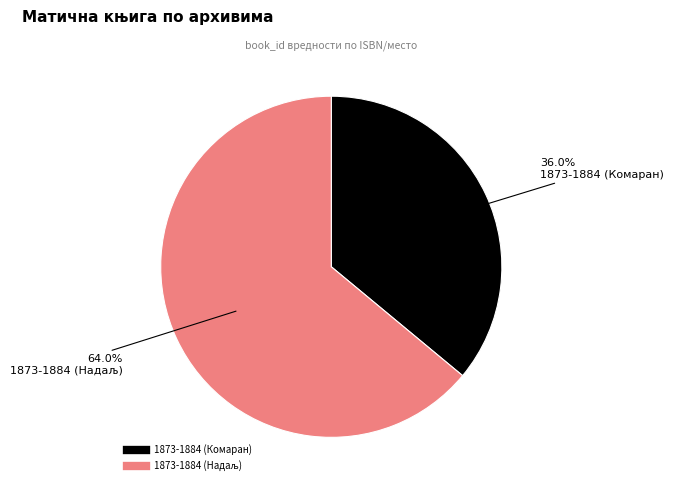

Which slice is the smallest?

1873-1884 (Комаран)